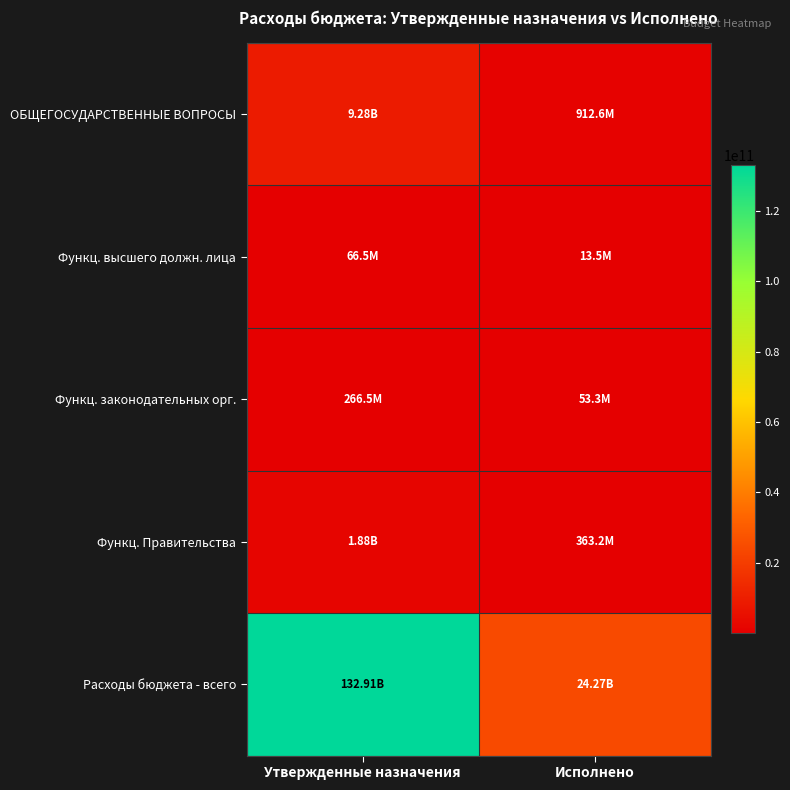

At how many categories does at least one series exceed 28066317543?

1